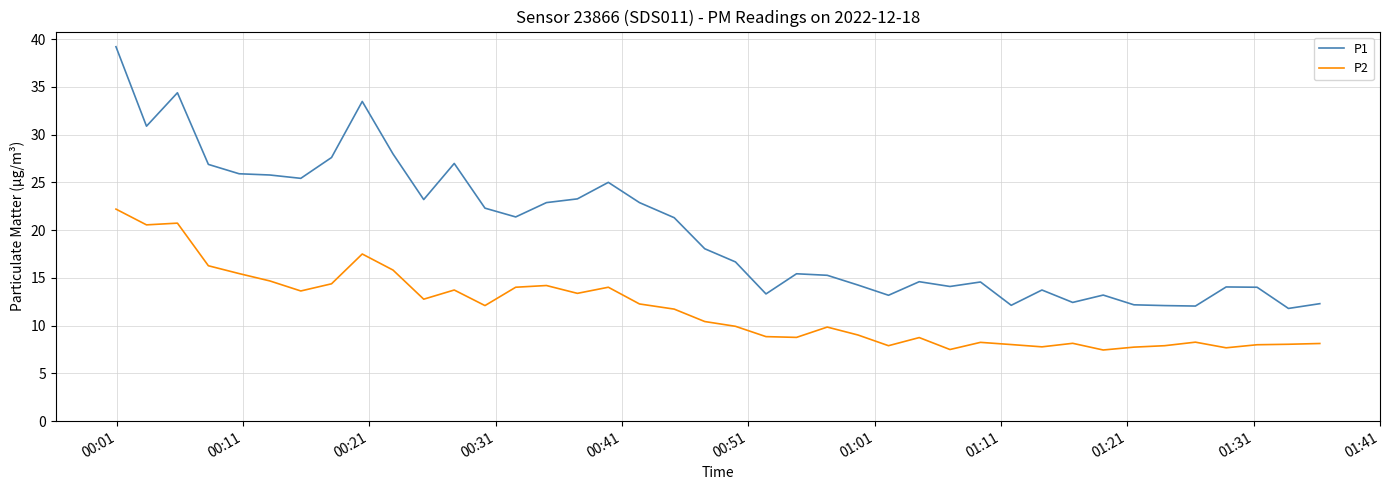

What is the maximum value shown in the chart?

39.2